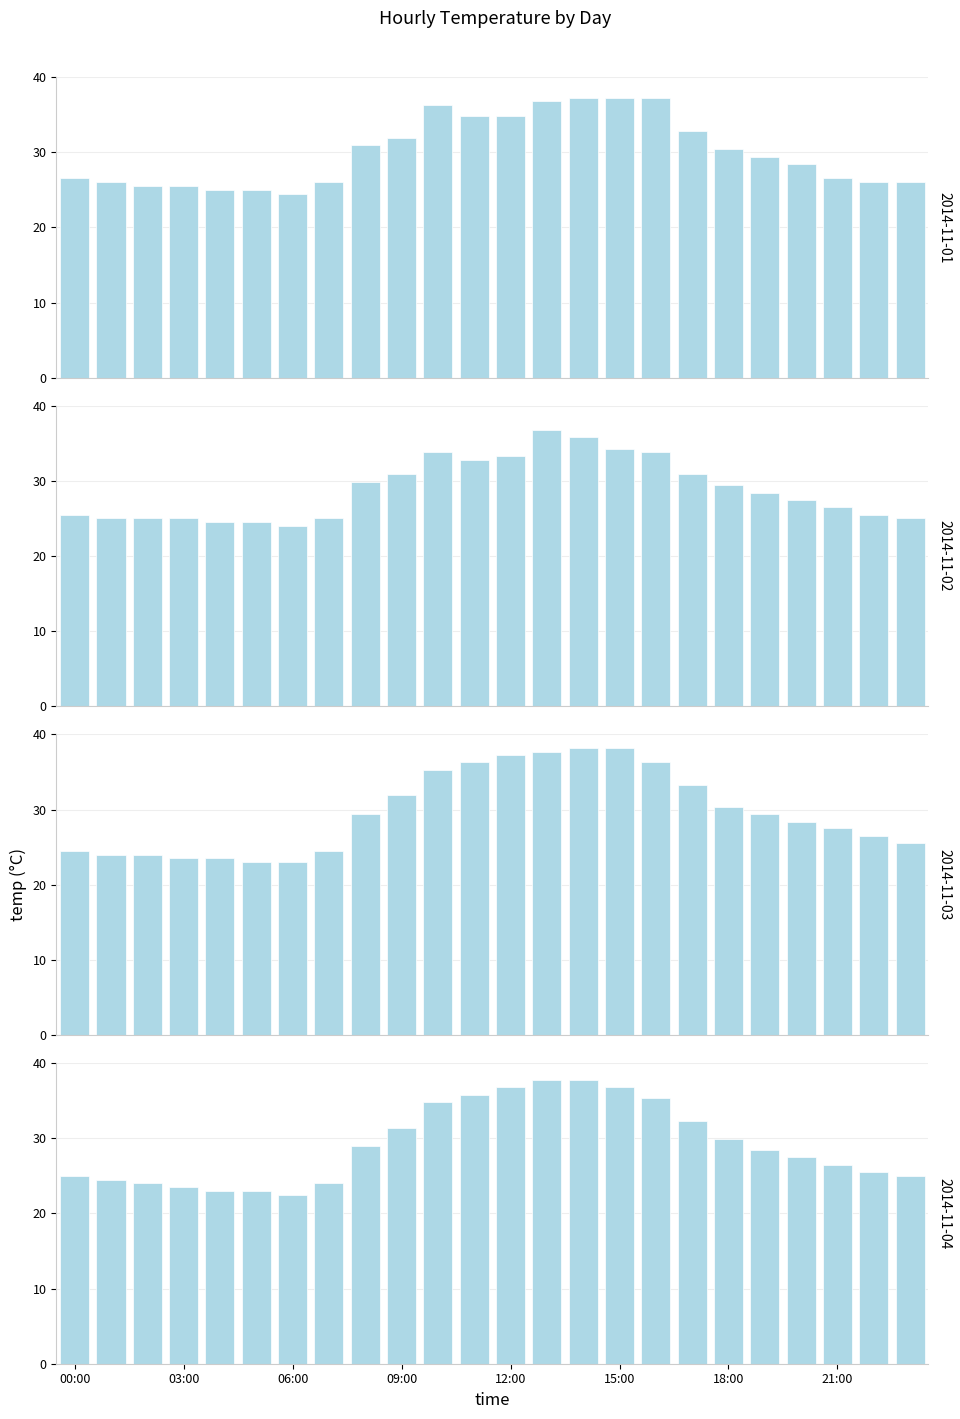

How many series are shown in this chart?

1